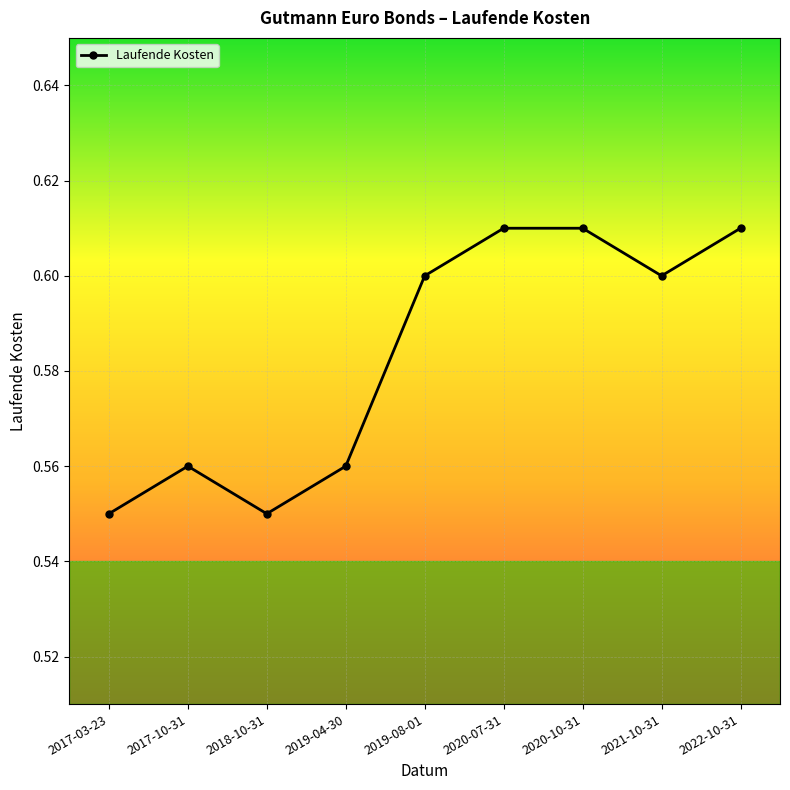

What is the sum of the values at 2018-10-31 and 2022-10-31?

1.2